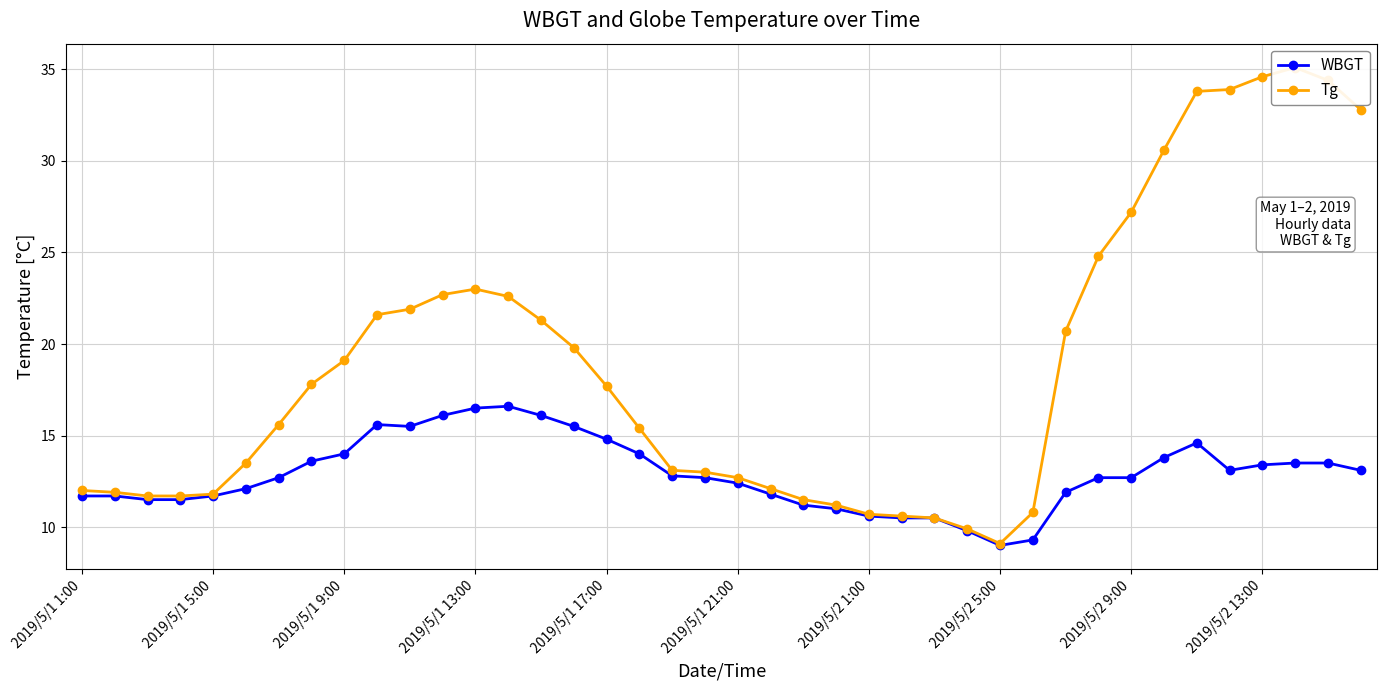

How many data points in Tg are above 17?

20